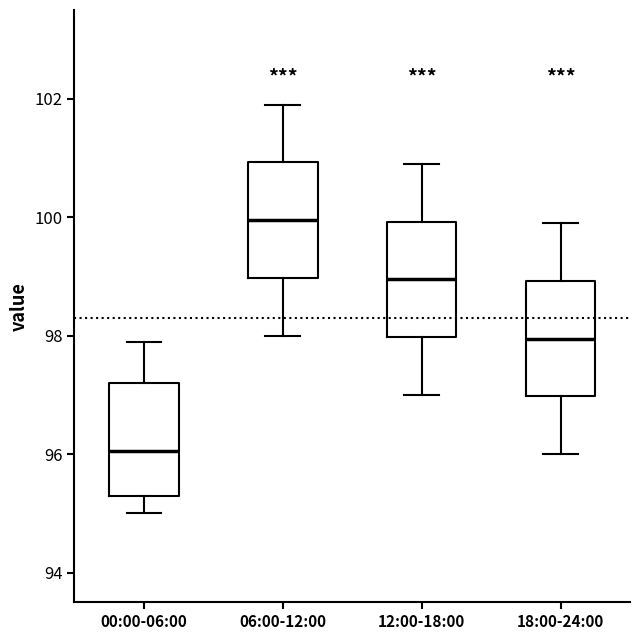

Reading left to right, transcribe this box plot: for each box, give where its median line is, the range the box spans, and where its two whiskers end, as read against the y-axis. The values are not printed on the chart, so give them approximately, as read against the axis.

00:00-06:00: median 96.0, box 95.4 to 97.2, whiskers 95.0 to 98.0
06:00-12:00: median 100.0, box 99.0 to 101.0, whiskers 98.0 to 102.0
12:00-18:00: median 99.0, box 98.0 to 100.0, whiskers 97.0 to 101.0
18:00-24:00: median 98.0, box 97.0 to 99.0, whiskers 96.0 to 100.0